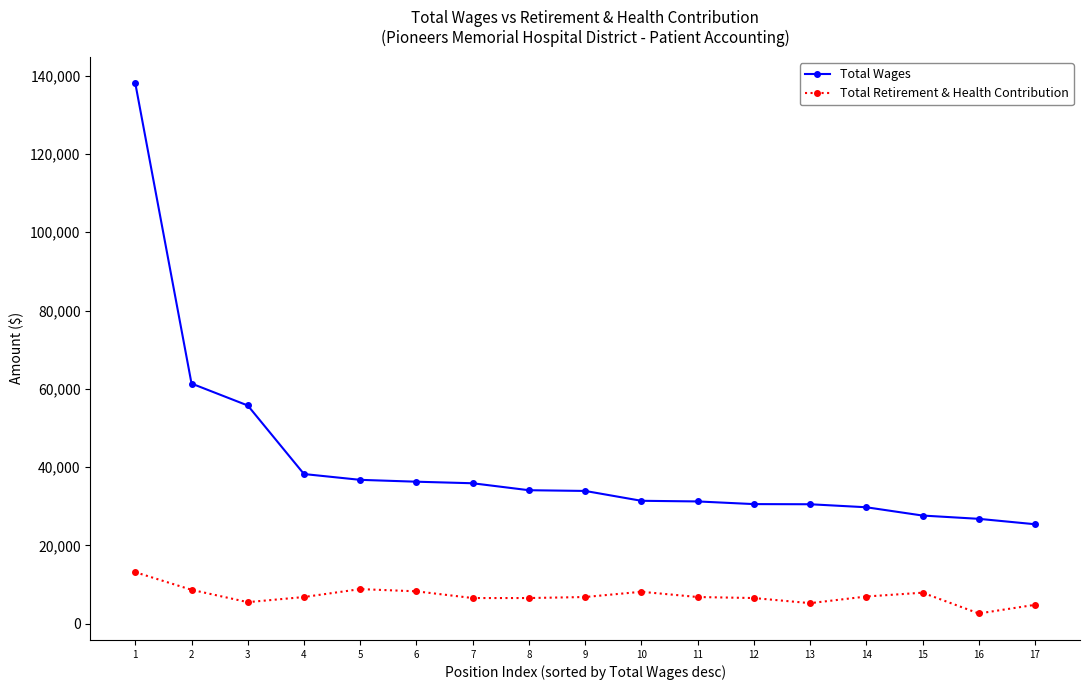

Which series has the widest spread of values?

Total Wages